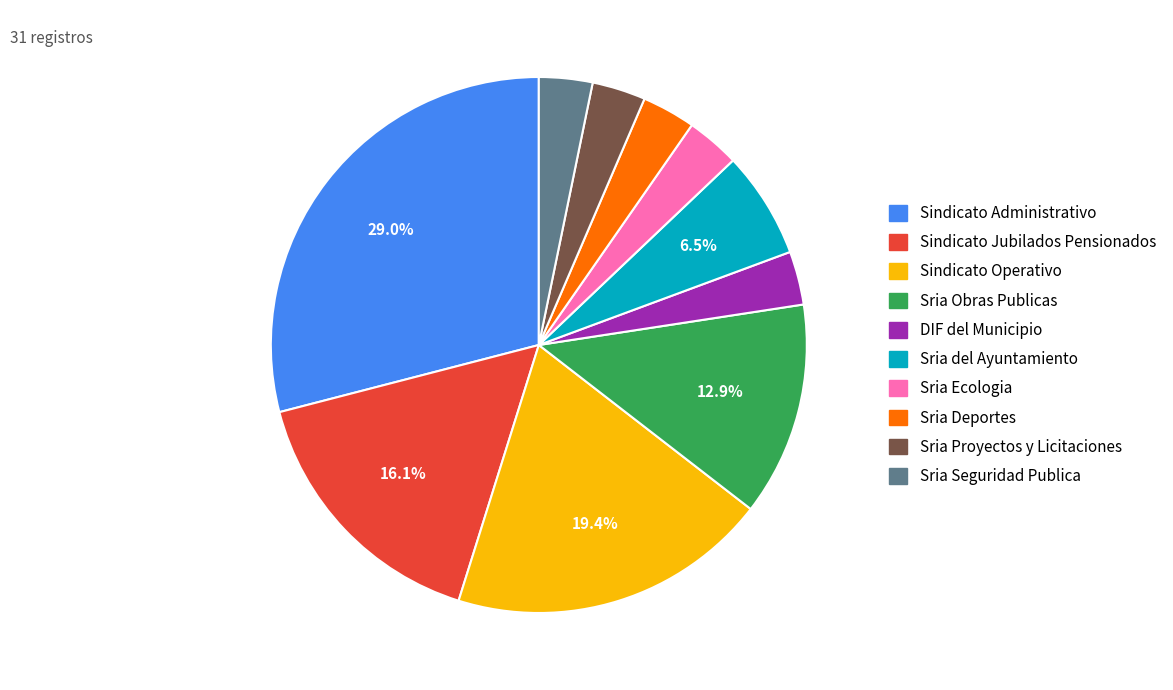

Approximately how many times larger is the value at Sria Proyectos y Licitaciones compared to Sindicato Jubilados Pensionados?

0.2